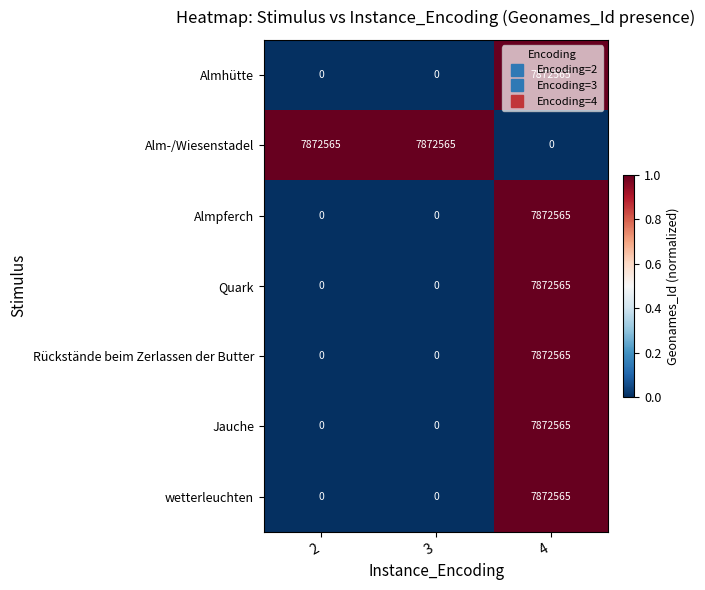

How many Almpferch values are between 0 and 7872565?

3